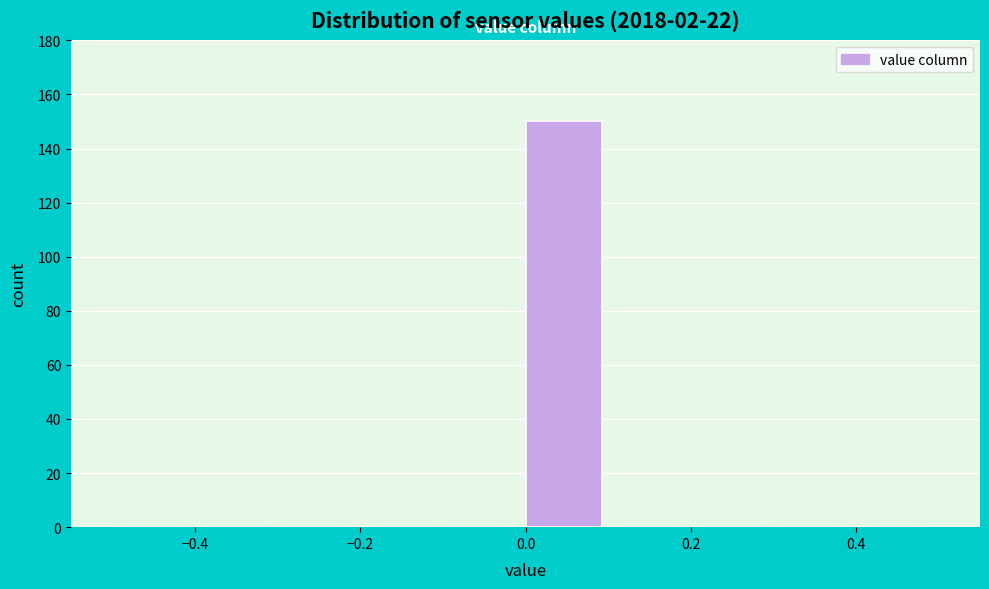

How tall is the bar that spans 0.0 to 0.1 on the x-axis? The values are not printed on the chart, so give them approximately, as read against the axis.

150